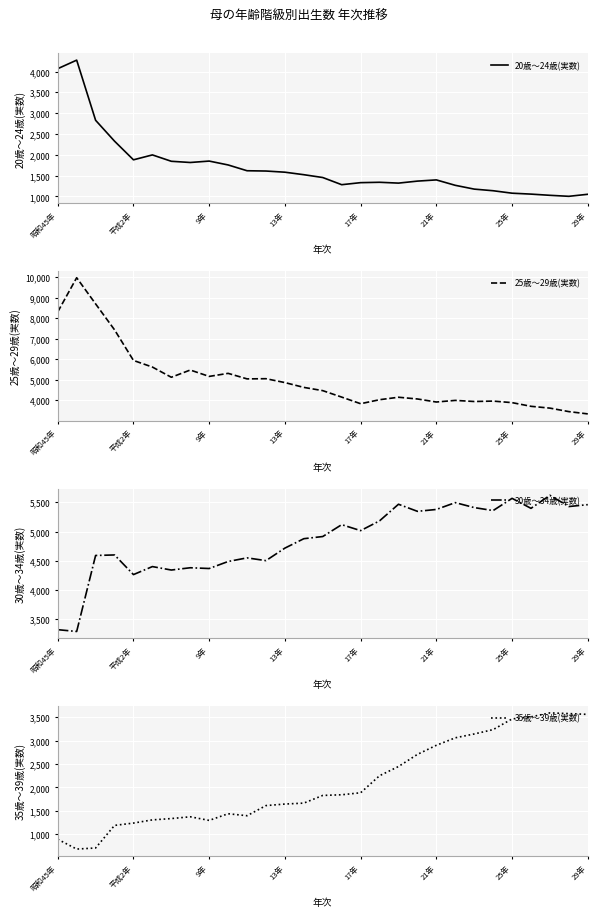

What is the difference between the maximum and minimum values in the 35歳〜39歳(実数) series?

2907